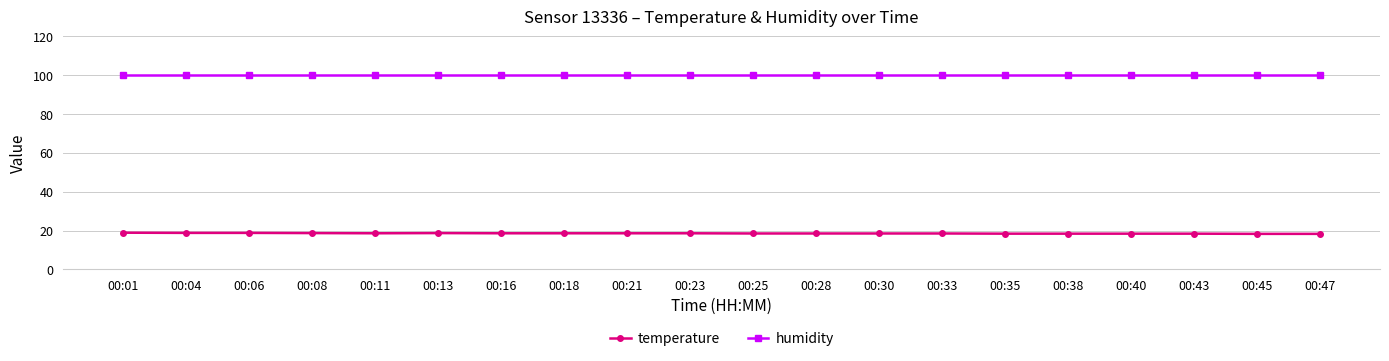

What is the spread (max minus min) of values at 00:16?

81.3